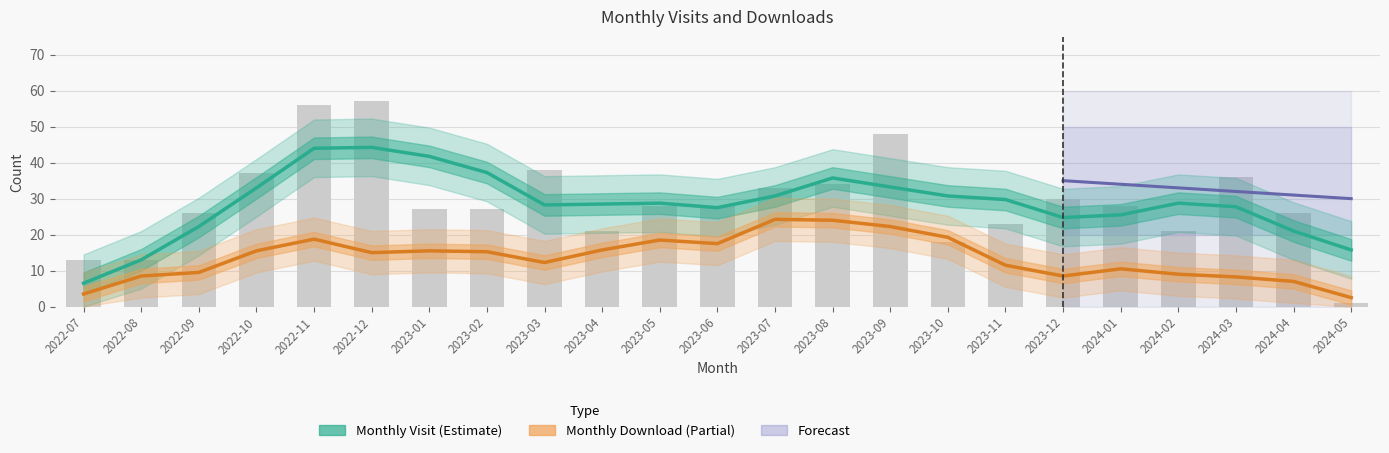

Is it true that the value at 2022-11 is 56?

True